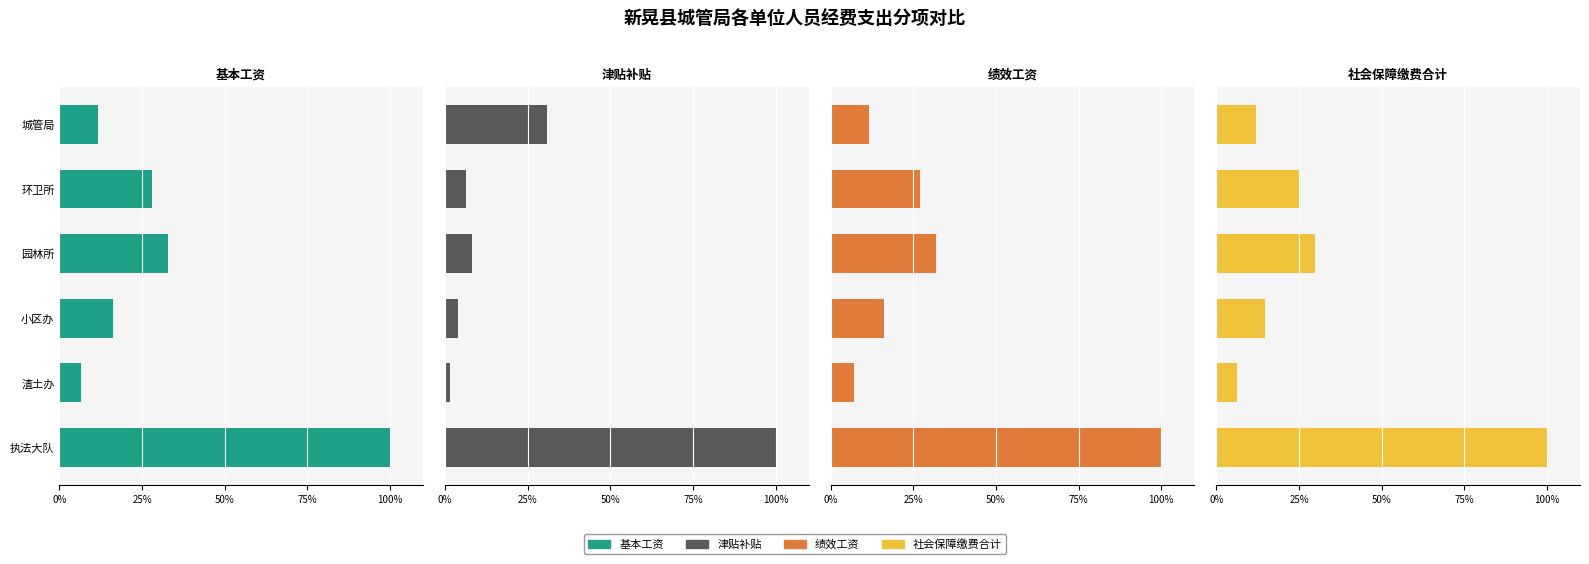

The 基本工资 series shows 33.0 at 园林所. True or false?

True